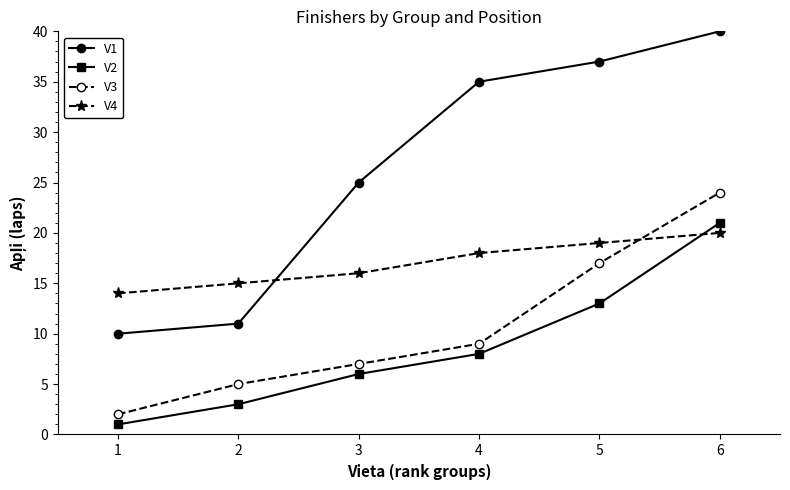

Rank the series at 3 from highest to lowest value.

V1, V4, V3, V2